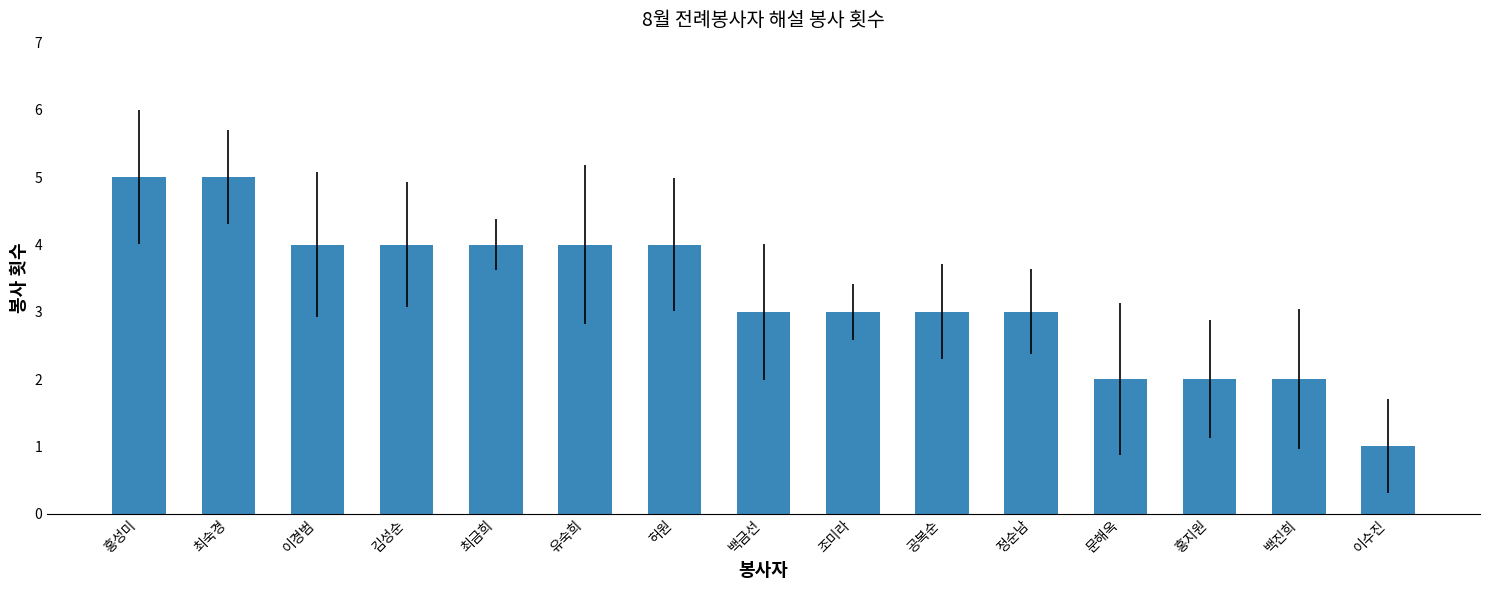

How many categories are shown in the chart?

15